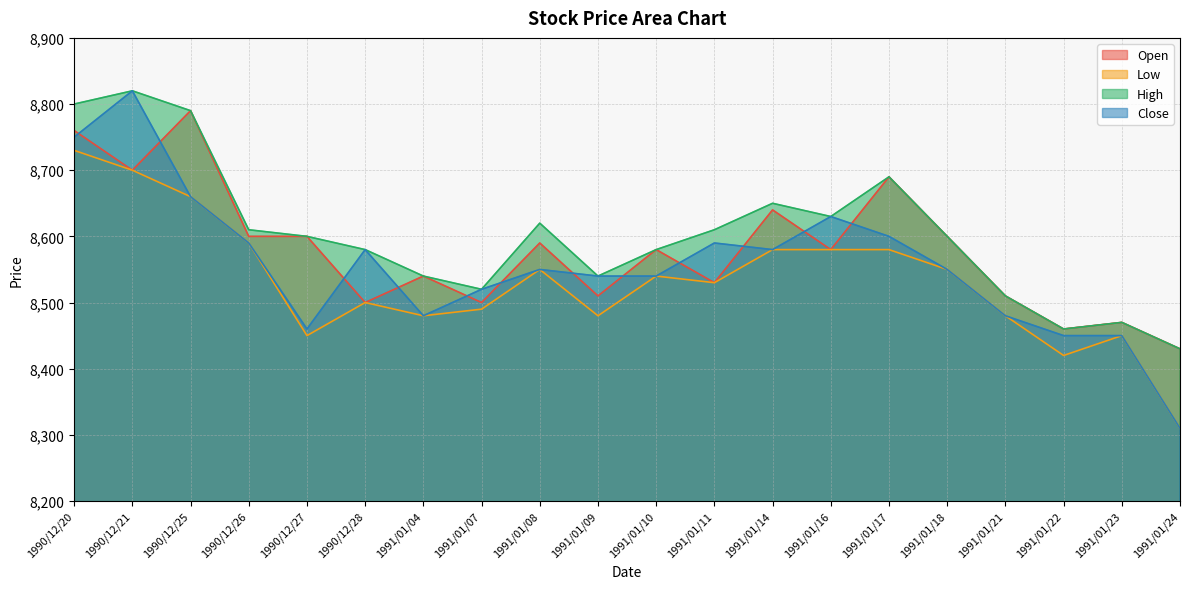

What is the difference between the second highest and second lowest values in the High series?

340